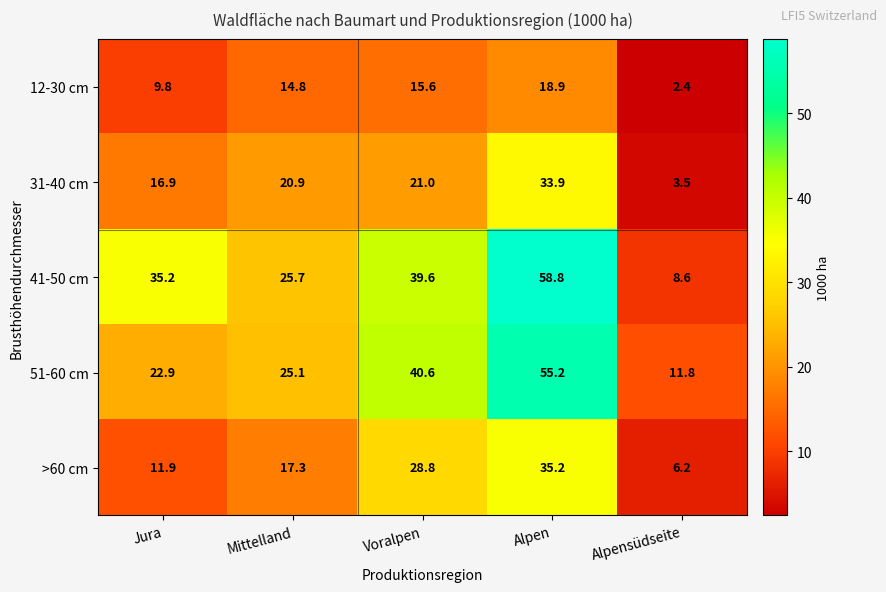

What is the total value across all series at Alpen?

202.0